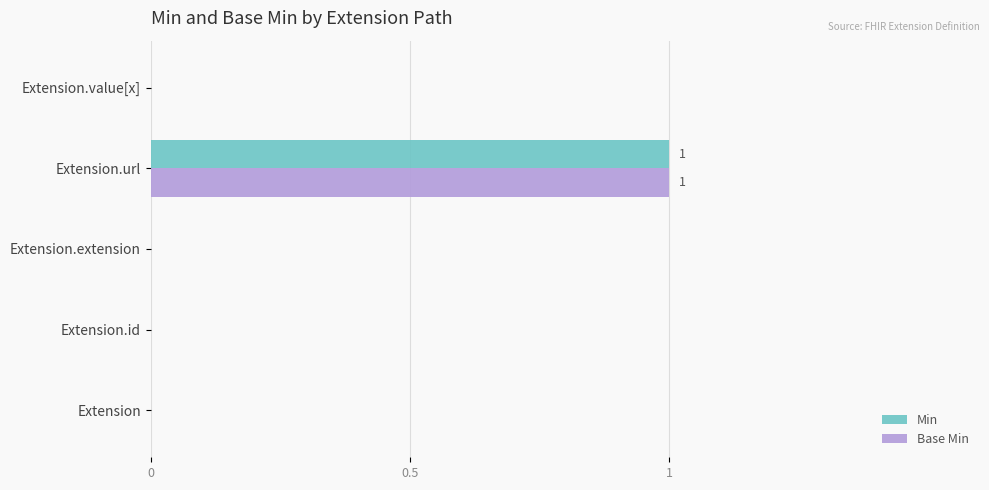

At which category is the sum across all series the highest?

Extension.url